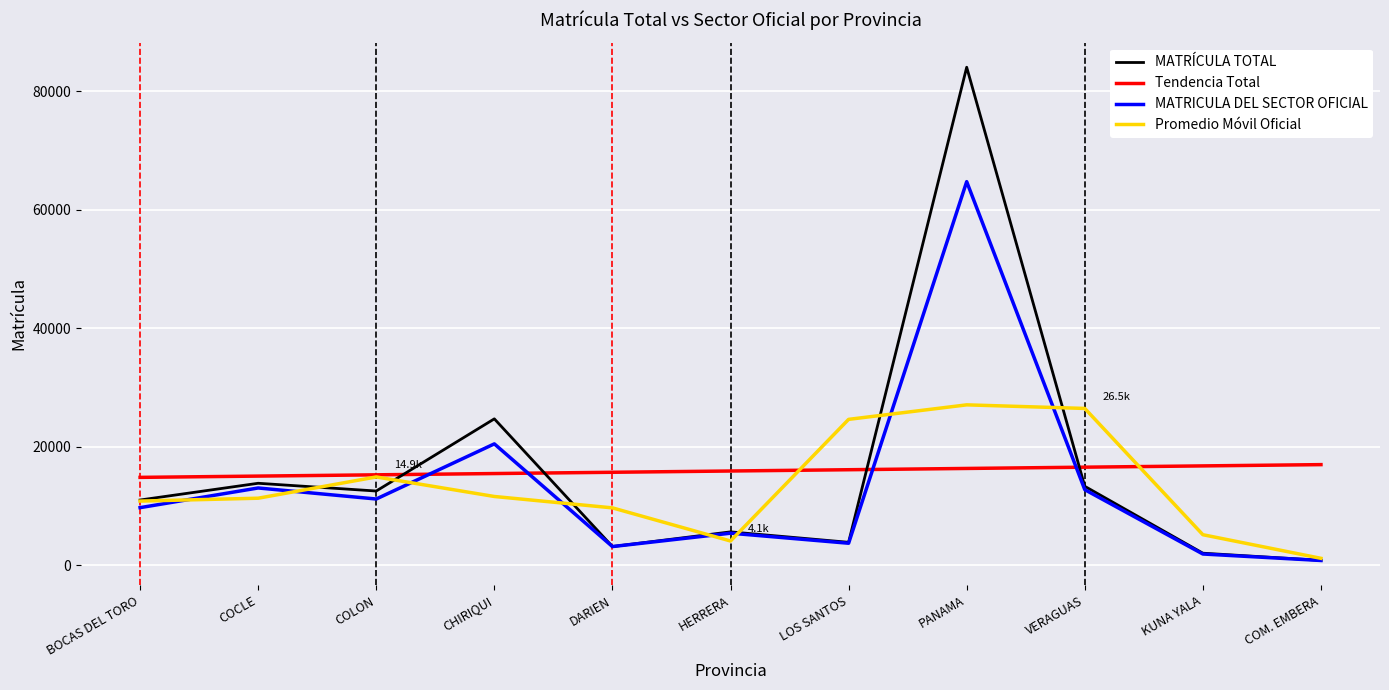

List the series in order of their peak value, lowest first.

Tendencia Total, Promedio Móvil Oficial, MATRICULA DEL SECTOR OFICIAL, MATRÍCULA TOTAL